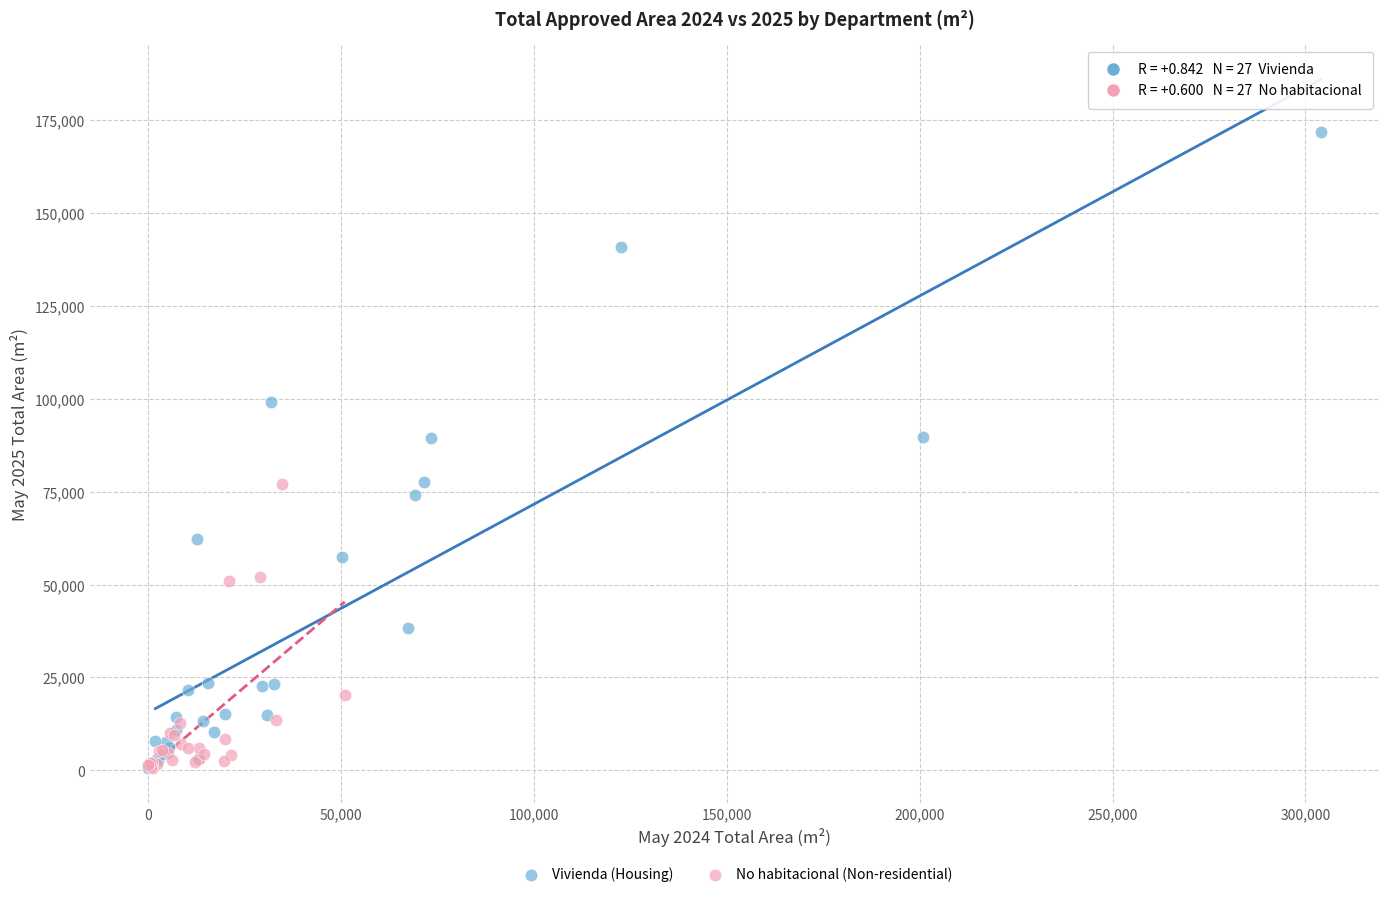

Which series has the widest spread of Y values?

Vivienda (Housing)